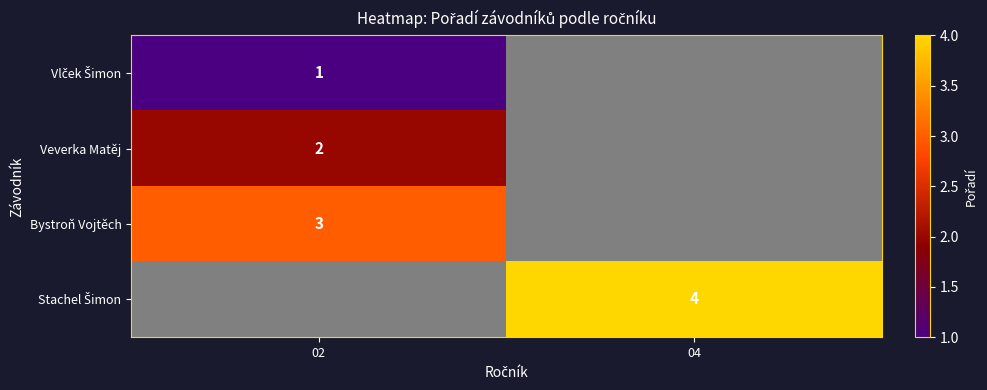

The Veverka Matěj series shows 2 at 02. True or false?

True